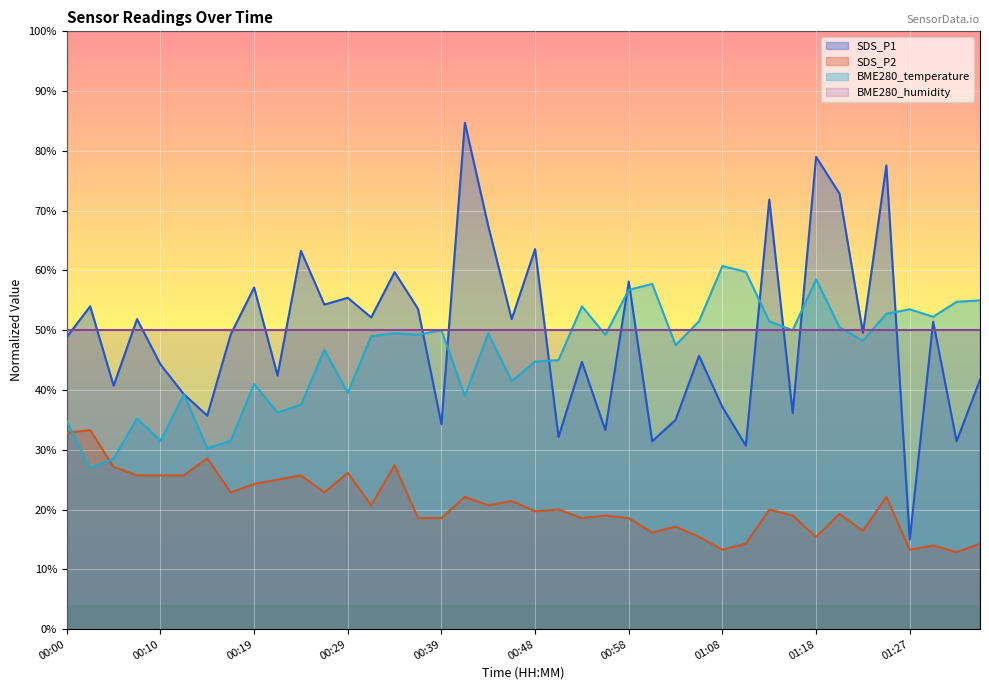

How many times do BME280_temperature and SDS_P2 cross each other?

2